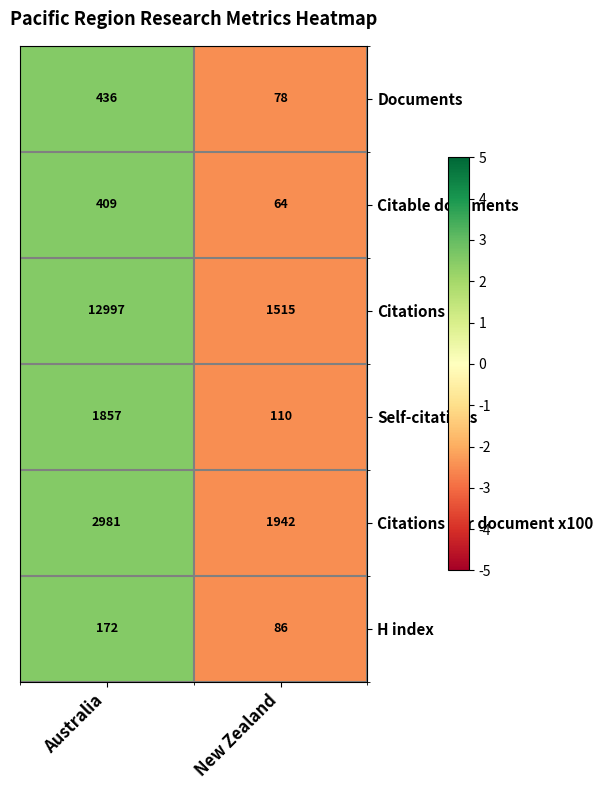

Count the number of data series in this chart.

6